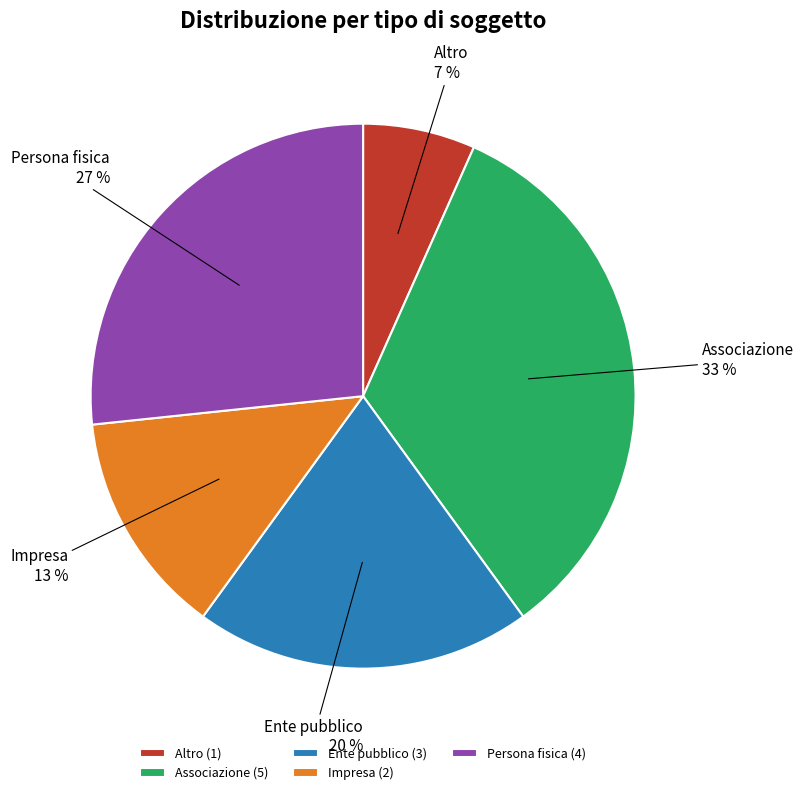

What is the largest slice in the pie chart?

Associazione